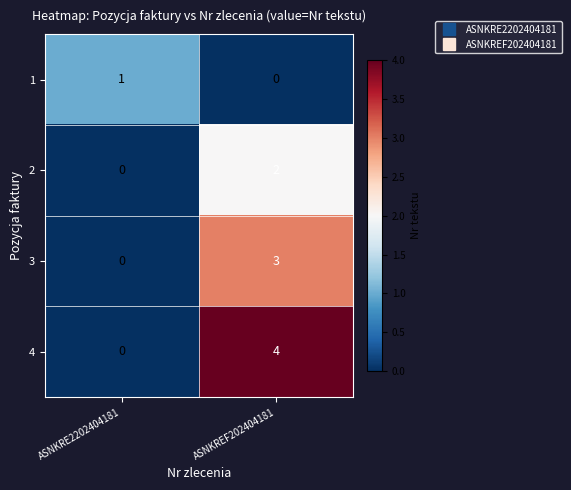

What is the sum of the 4 values at ASNKRE2202404181 and ASNKREF202404181?

4